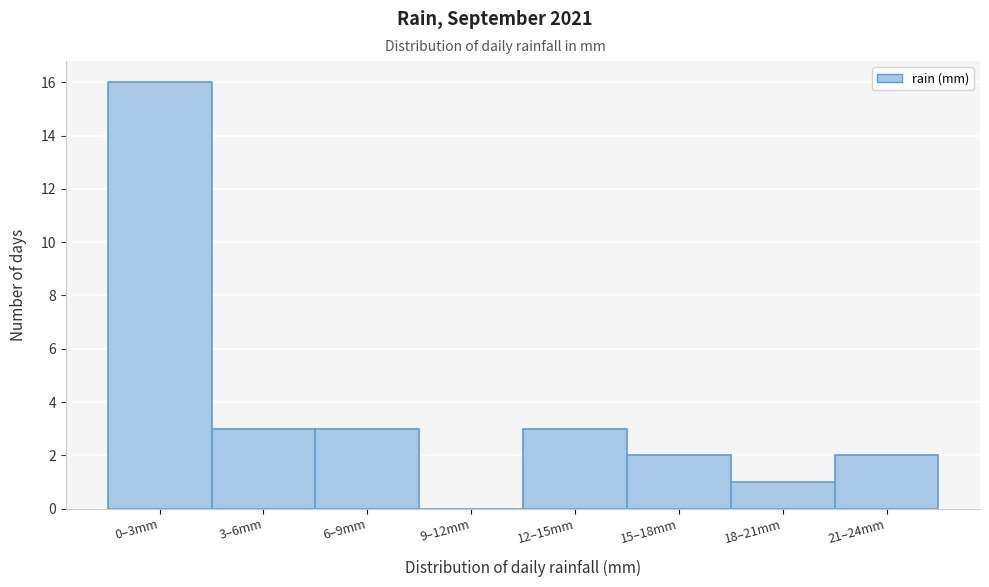

Reading right to left, extract all data points from this chart.

21–24mm=2	18–21mm=1	15–18mm=2	12–15mm=3	9–12mm=0	6–9mm=3	3–6mm=3	0–3mm=16